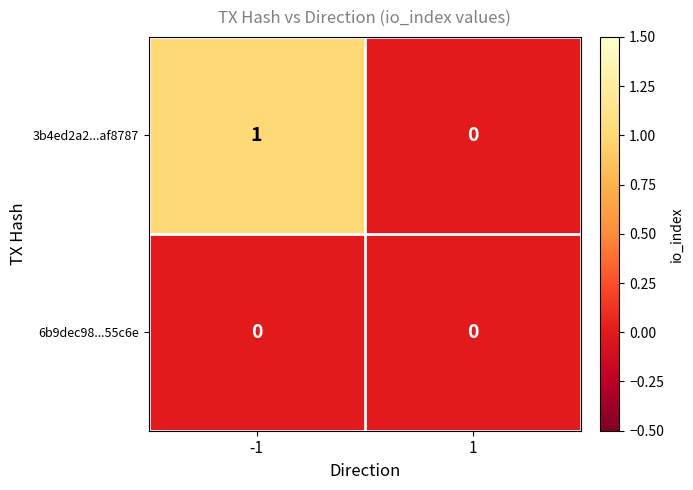

The 3b4ed2a2...af8787 series shows -1 at 1. True or false?

False